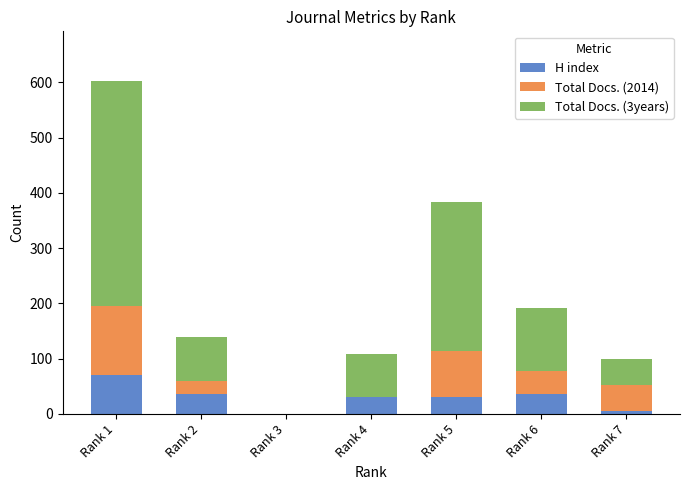

Are the bars horizontal?

No